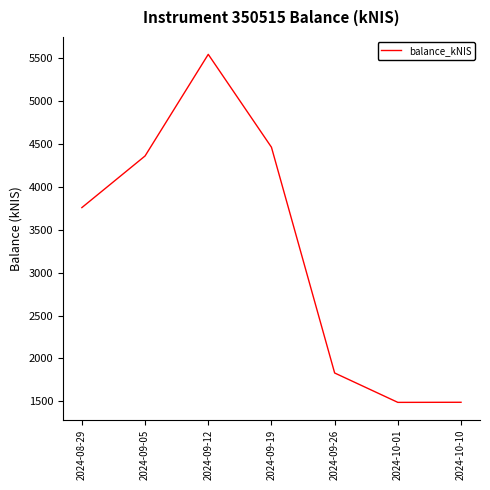

At which label is the value closest to 3516?

2024-08-29